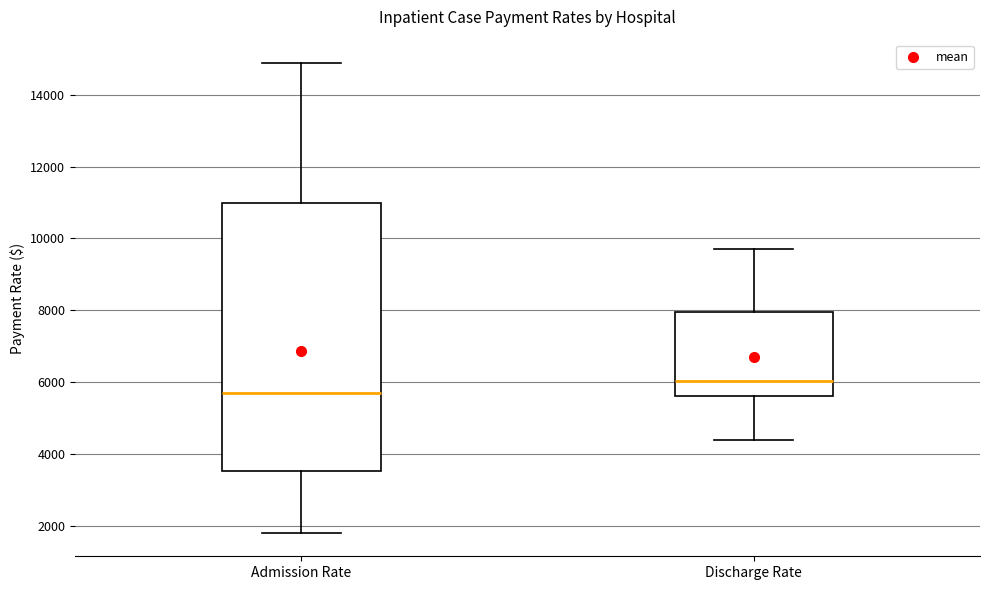

Where is the upper edge of the box for Admission Rate on the y-axis? The values are not printed on the chart, so give them approximately, as read against the axis.

11000